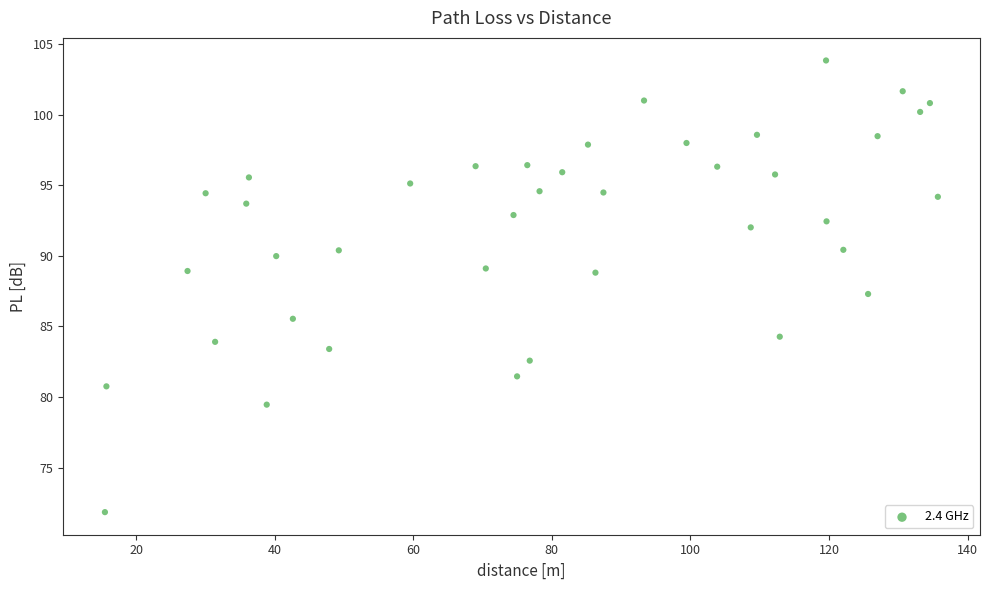

What is the range of X values (max minus min)?

120.2